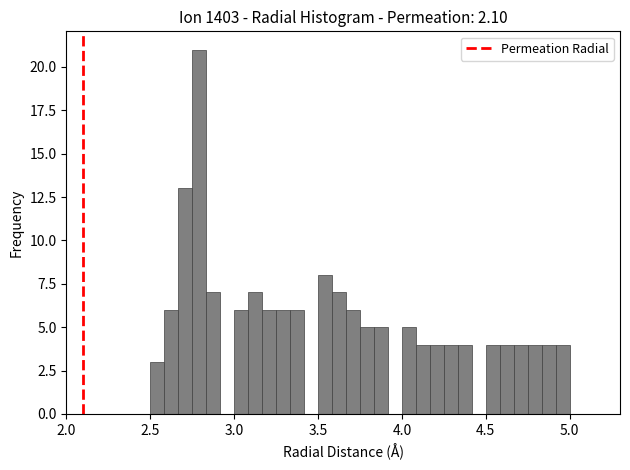

Read against the x-axis, roughly where is the centre of the tallest bar?

2.80